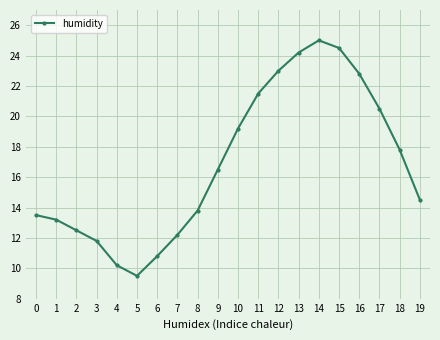

What is the change in value from 15 to 17?

-4.0